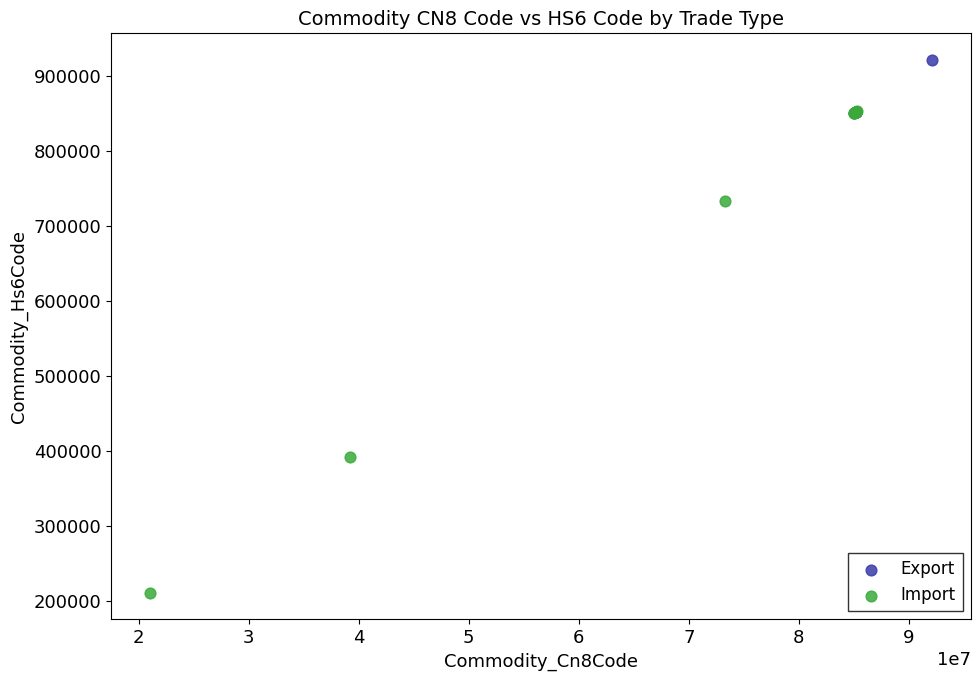

Which series has the largest Y range (max minus min)?

Import